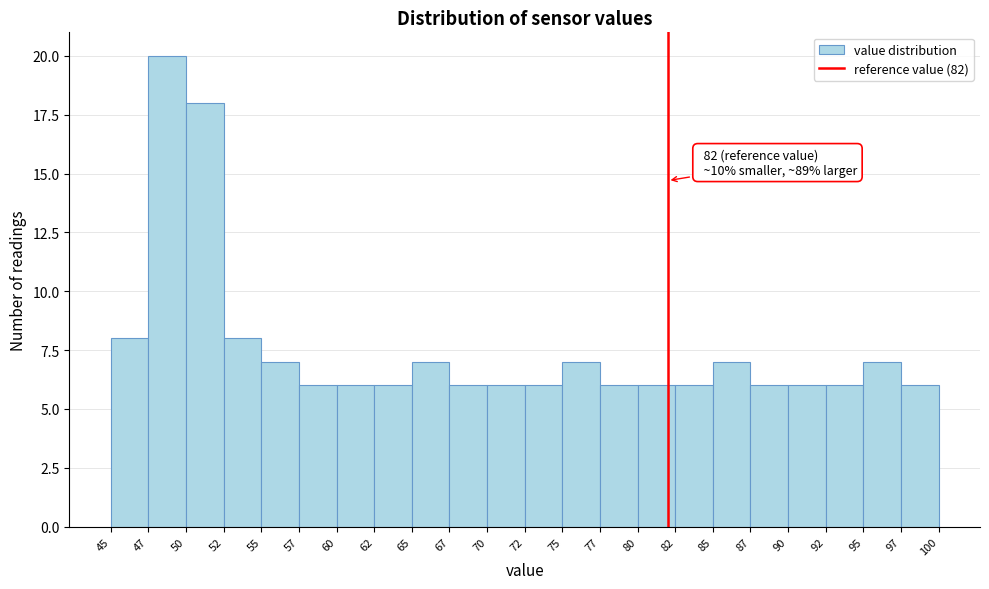

Over which range of the x-axis is the bar tallest?

47 to 50